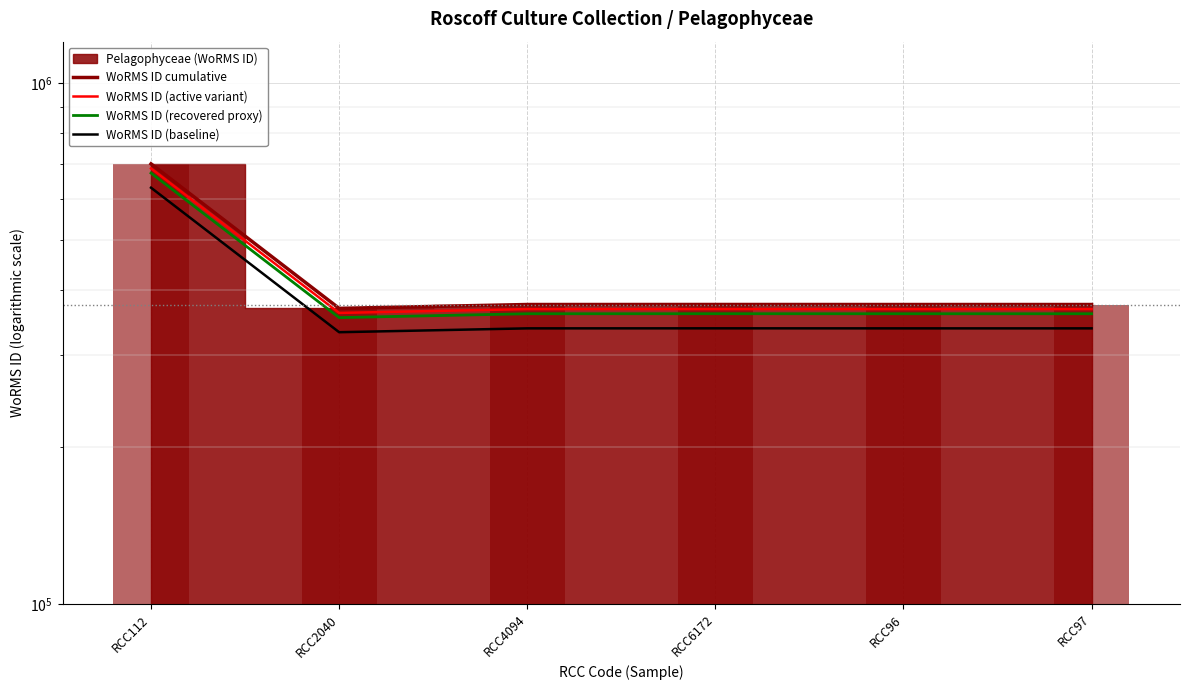

Which series has the widest spread of values?

WoRMS ID cumulative